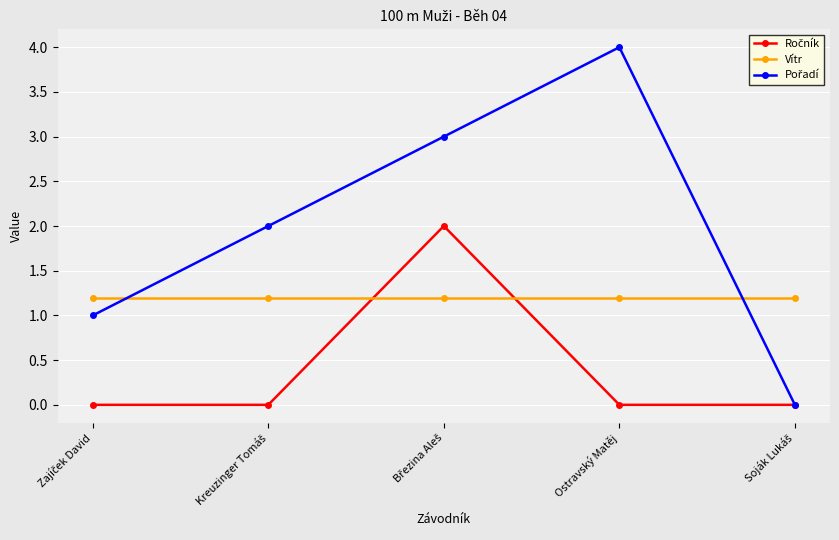

What value does the Vítr series have at Ostravský Matěj?

1.2